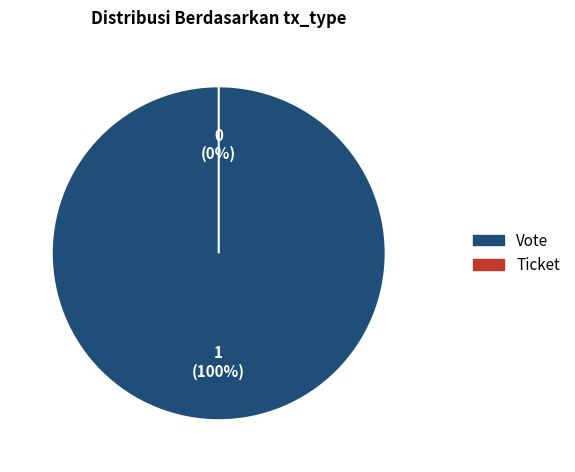

Is it true that Ticket is 10% of the pie?

False